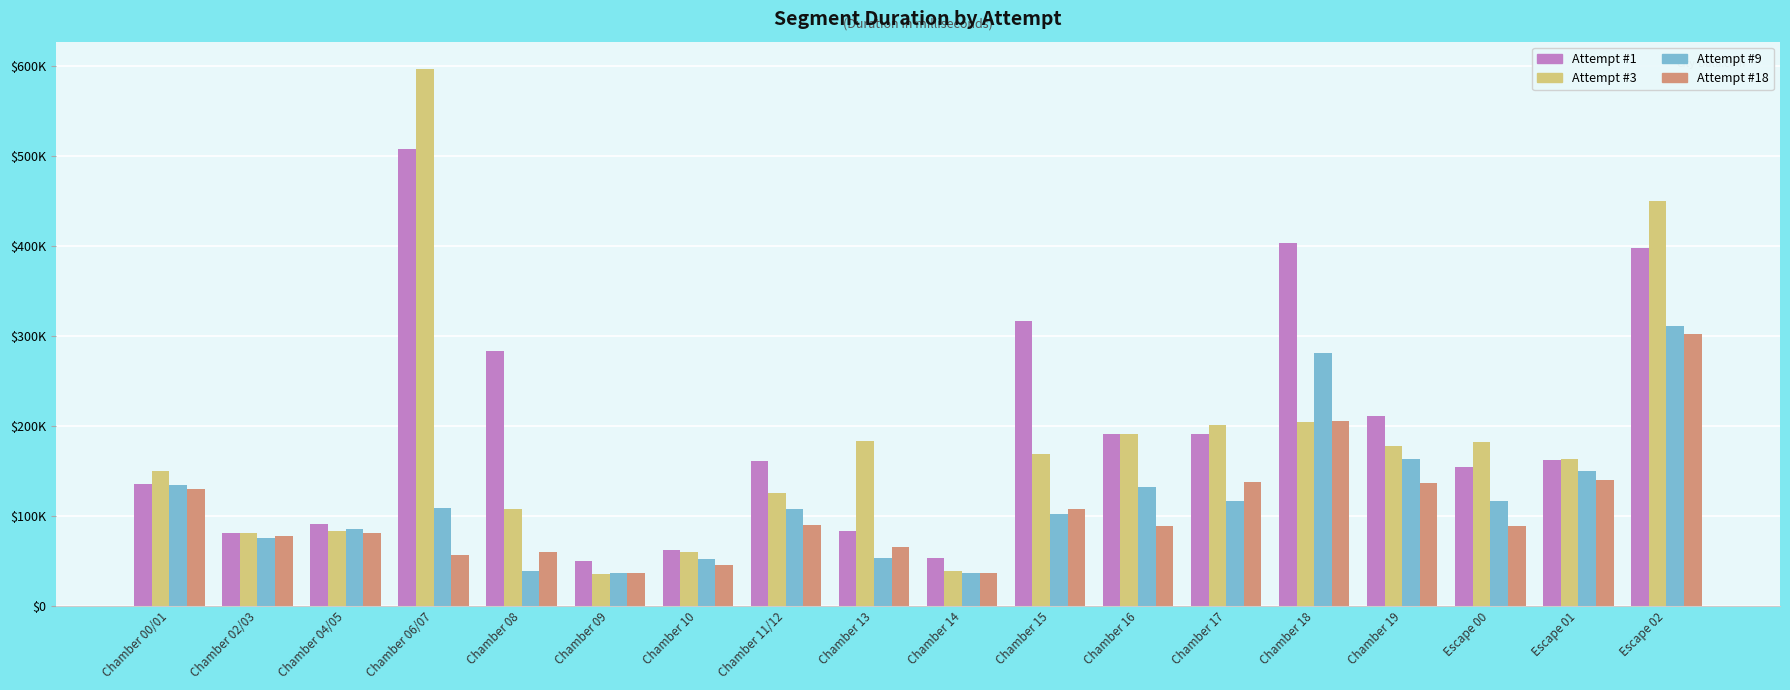

Are the bars horizontal?

No